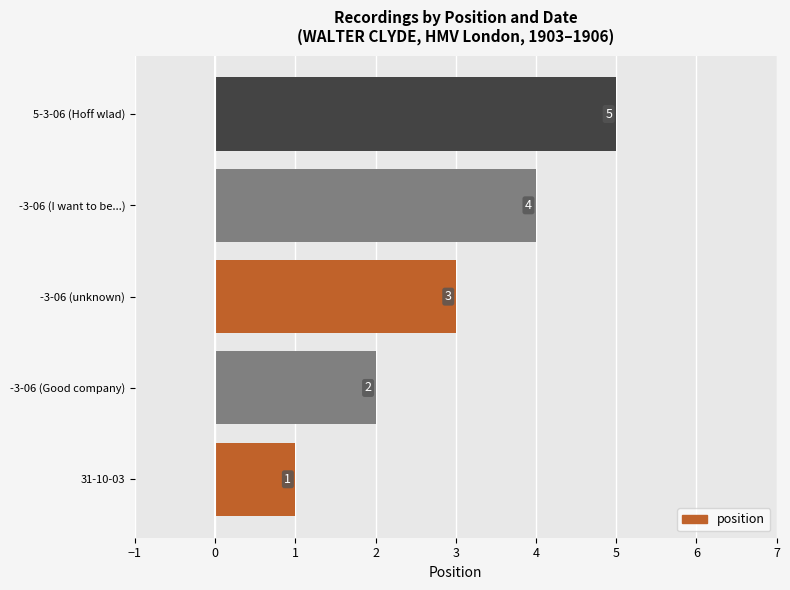

Between -3-06 (I want to be...) and 31-10-03, which is larger?

-3-06 (I want to be...)